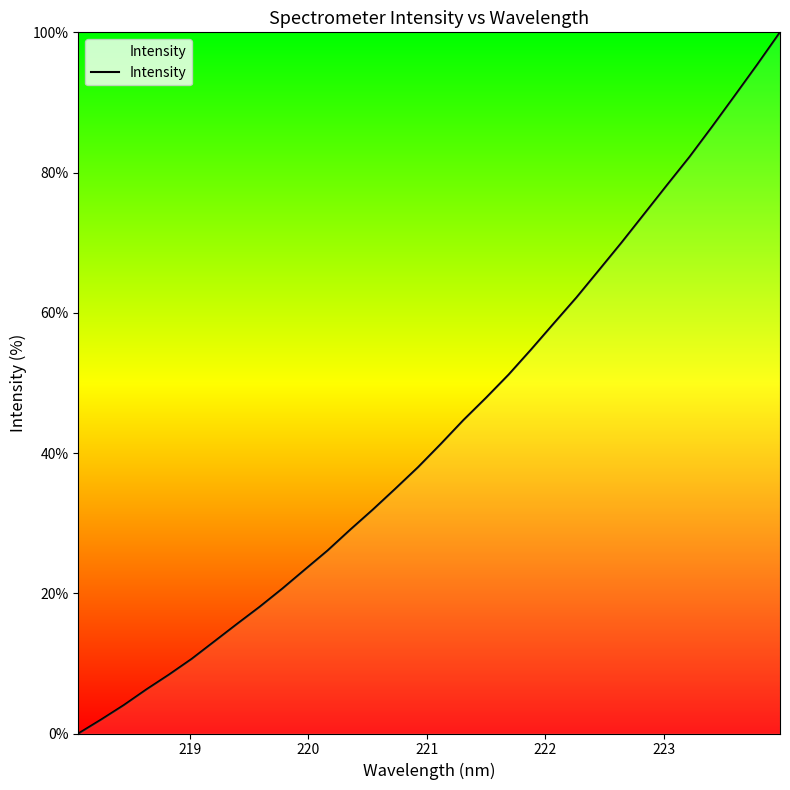

What is the greatest value displayed?

100.0